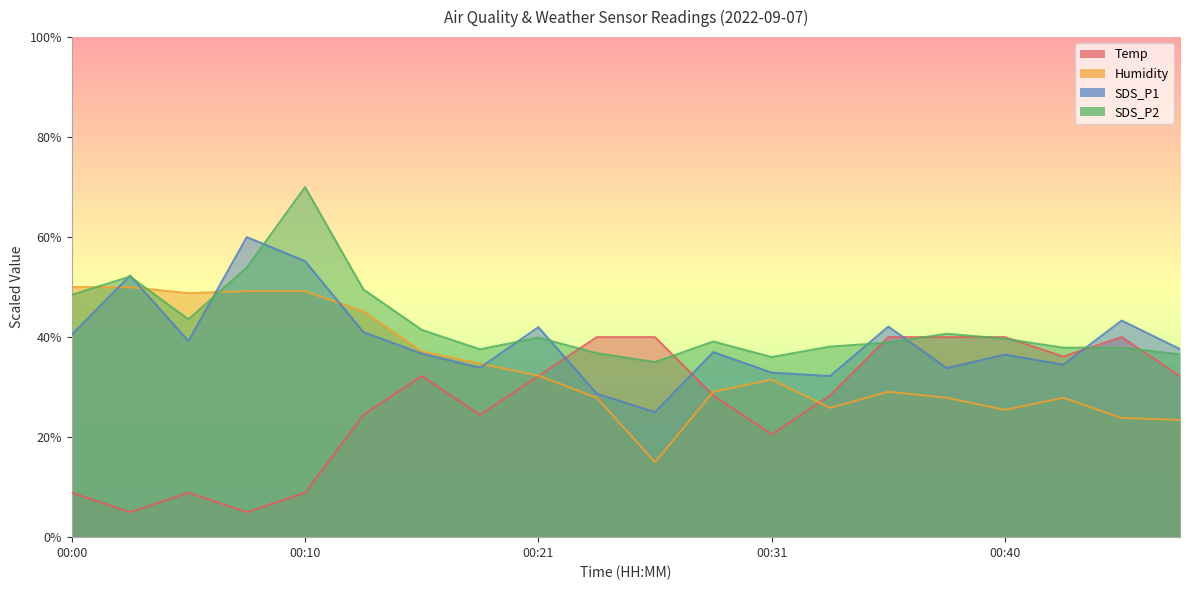

Does the chart display data point markers on the line(s)?

No